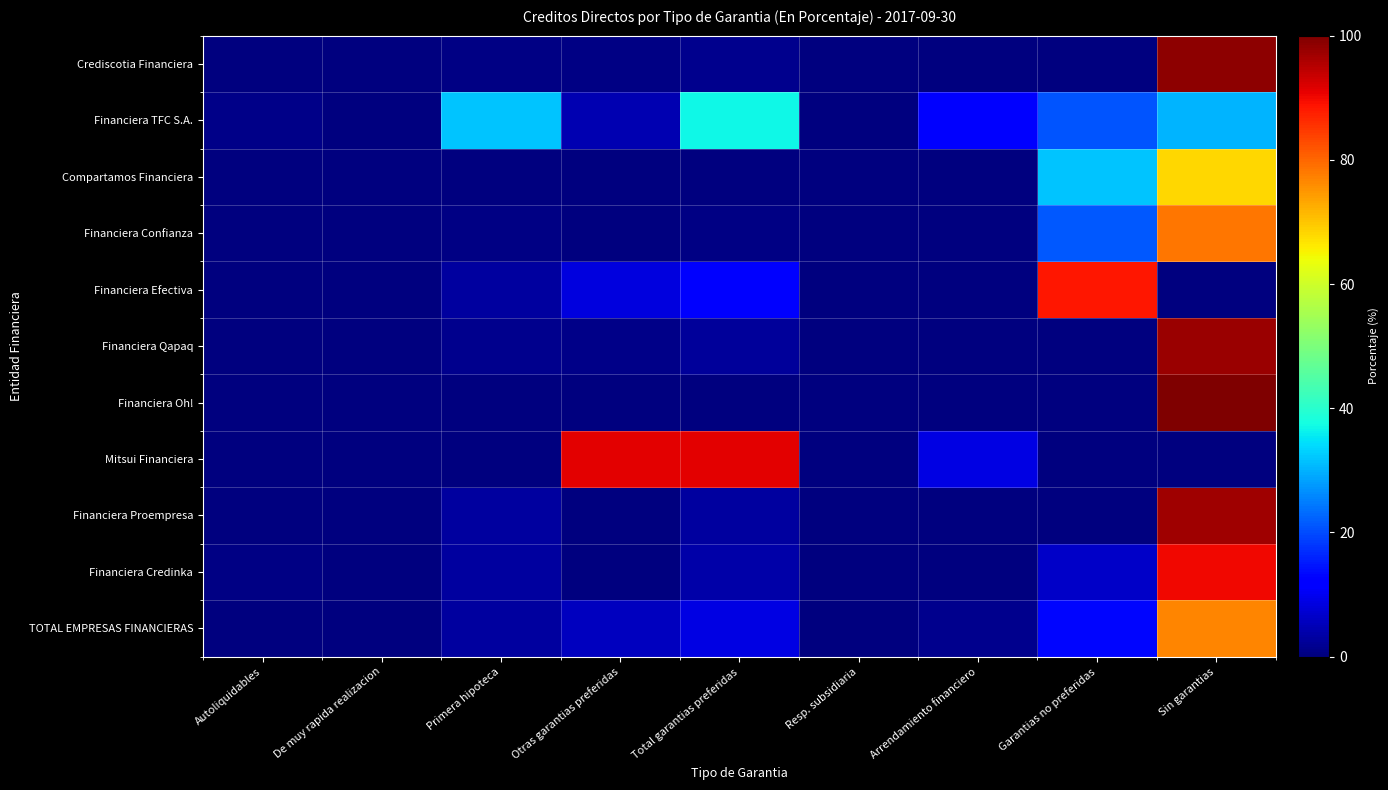

What is the difference between the highest and lowest values at Primera hipoteca?

31.9